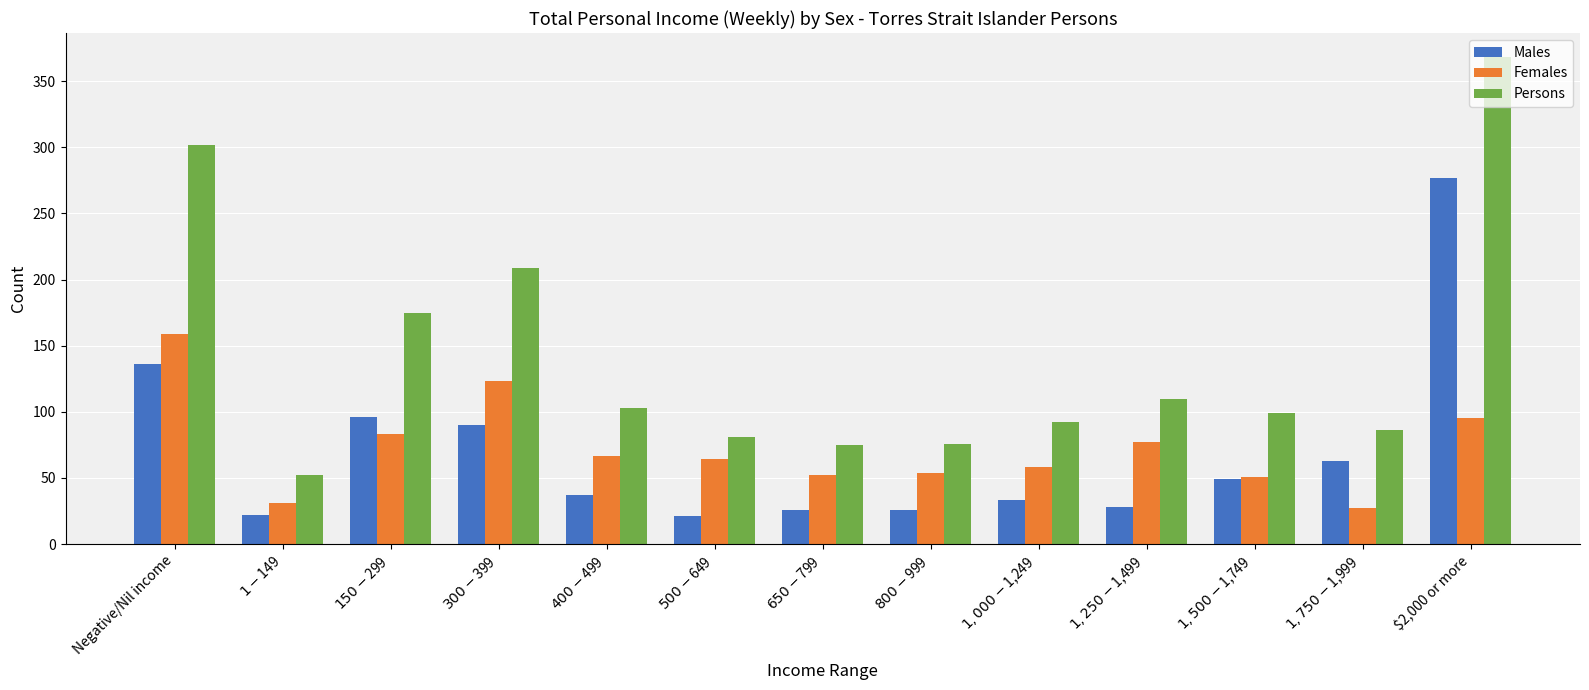

The Persons series shows 100 at $800-$999. True or false?

False